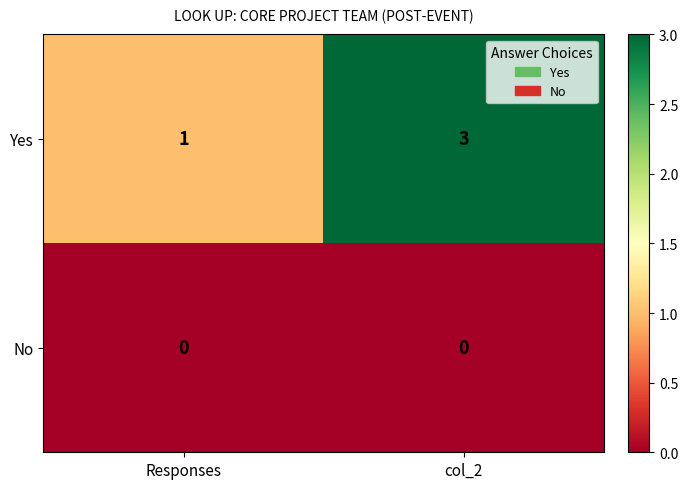

List the series in order of their overall mean, lowest first.

No, Yes